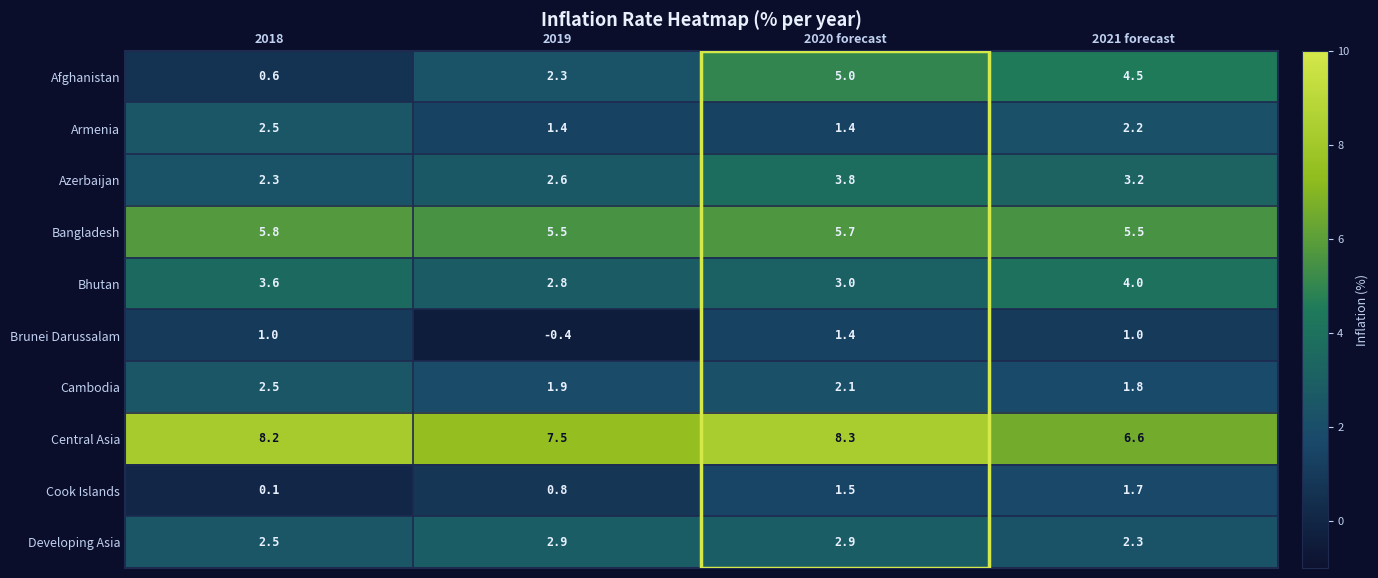

Is it true that Armenia equals 1.4 at 2019?

True